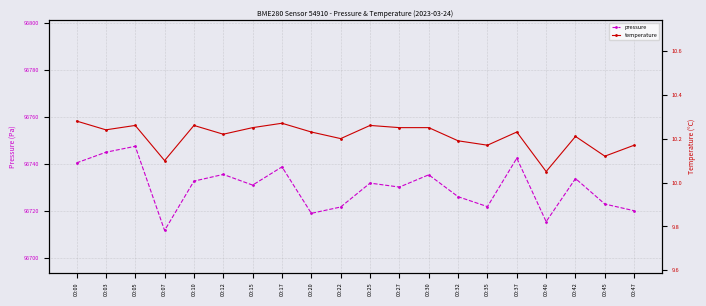

True or false: pressure and temperature cross at least once.

False